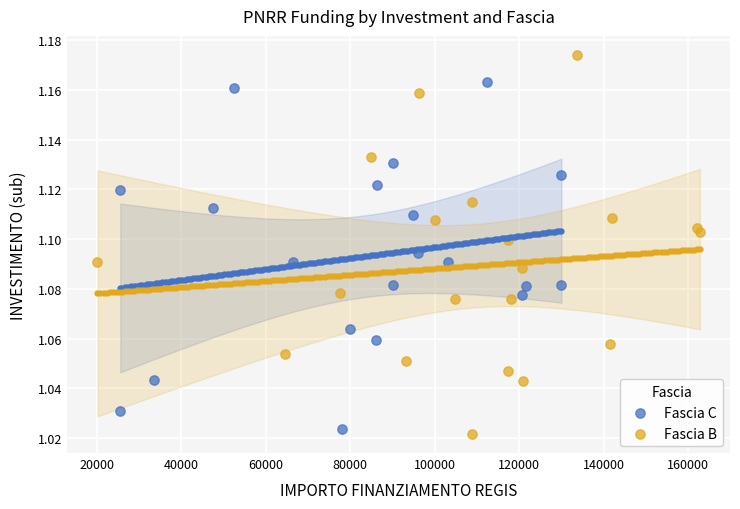

What are all the series names shown in the legend?

Fascia C, Fascia B